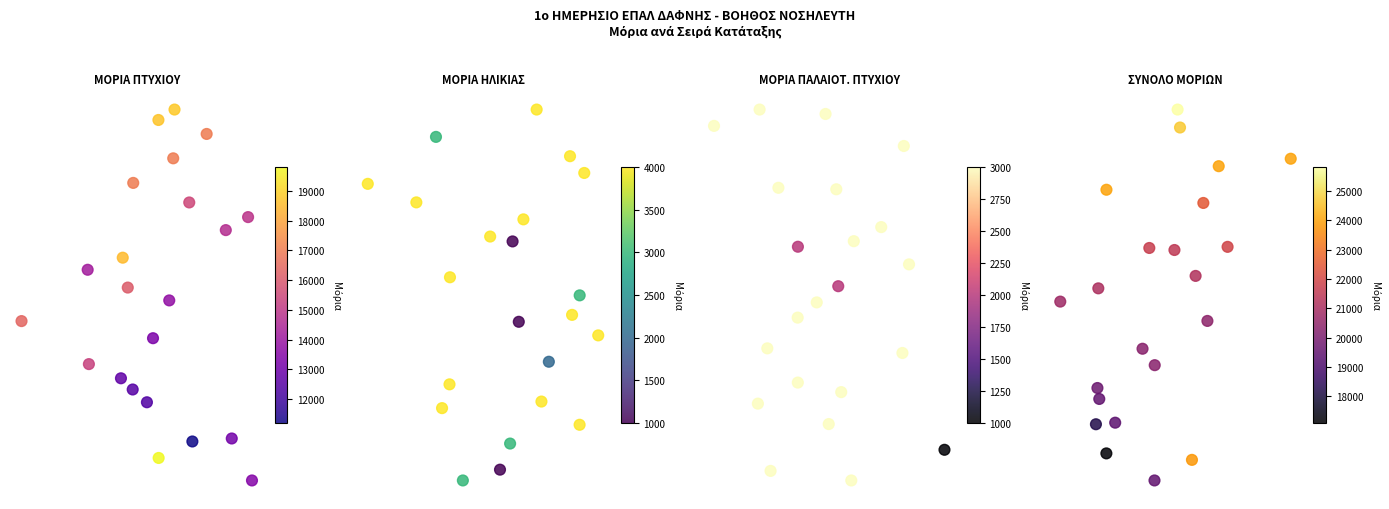

Which series has the largest total across all categories?

ΣΥΝΟΛΟ ΜΟΡΙΩΝ